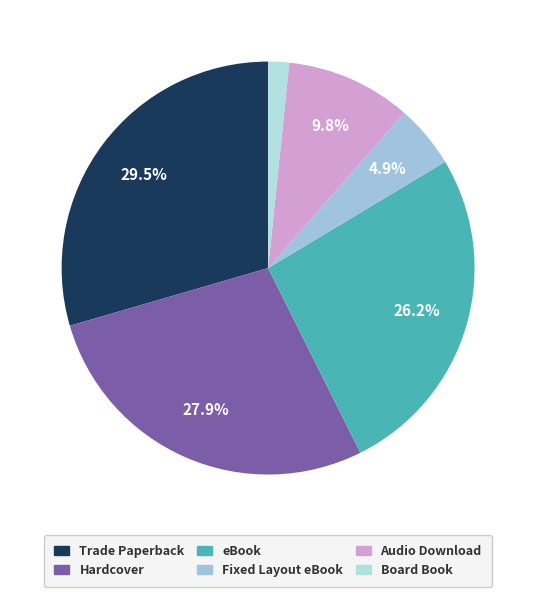

How many segments does this pie chart have?

6